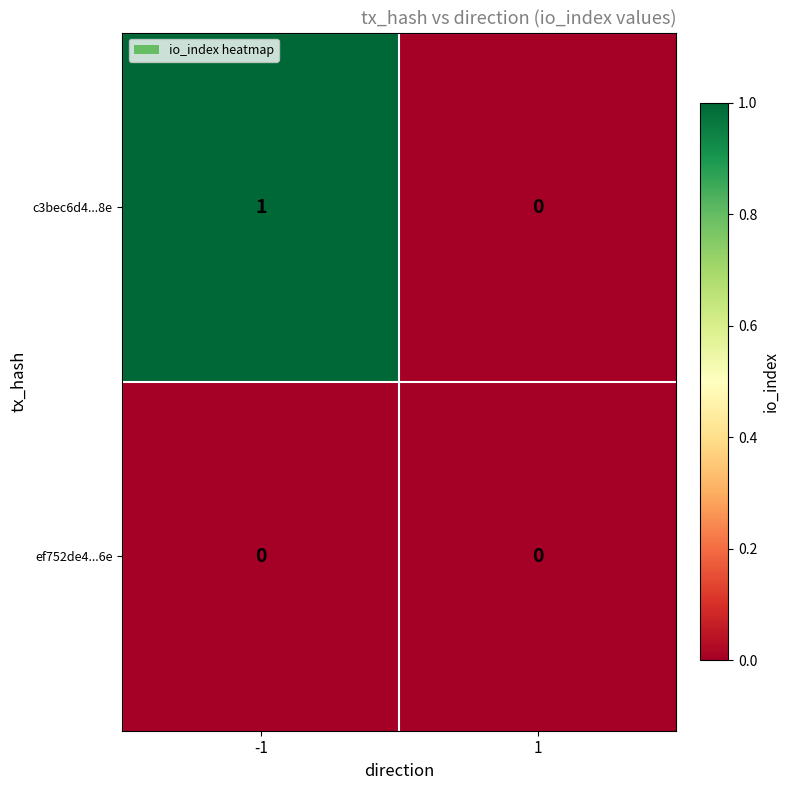

Which series has the widest spread of values?

c3bec6d4...8e